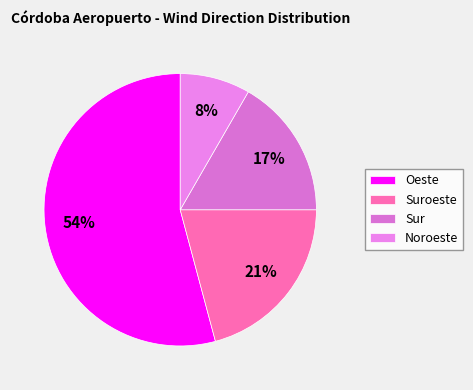

How many slices are in this pie chart?

4